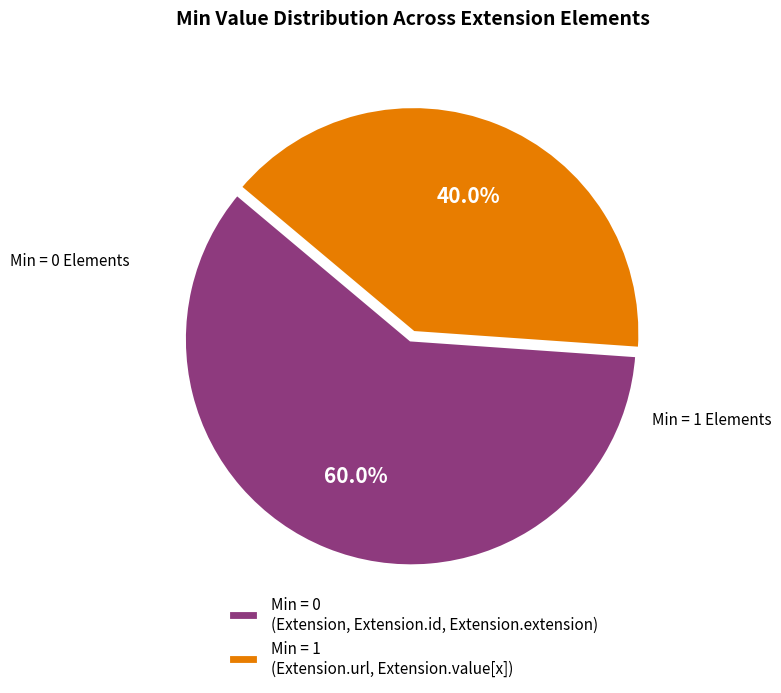

Is there a majority slice in this chart?

Yes